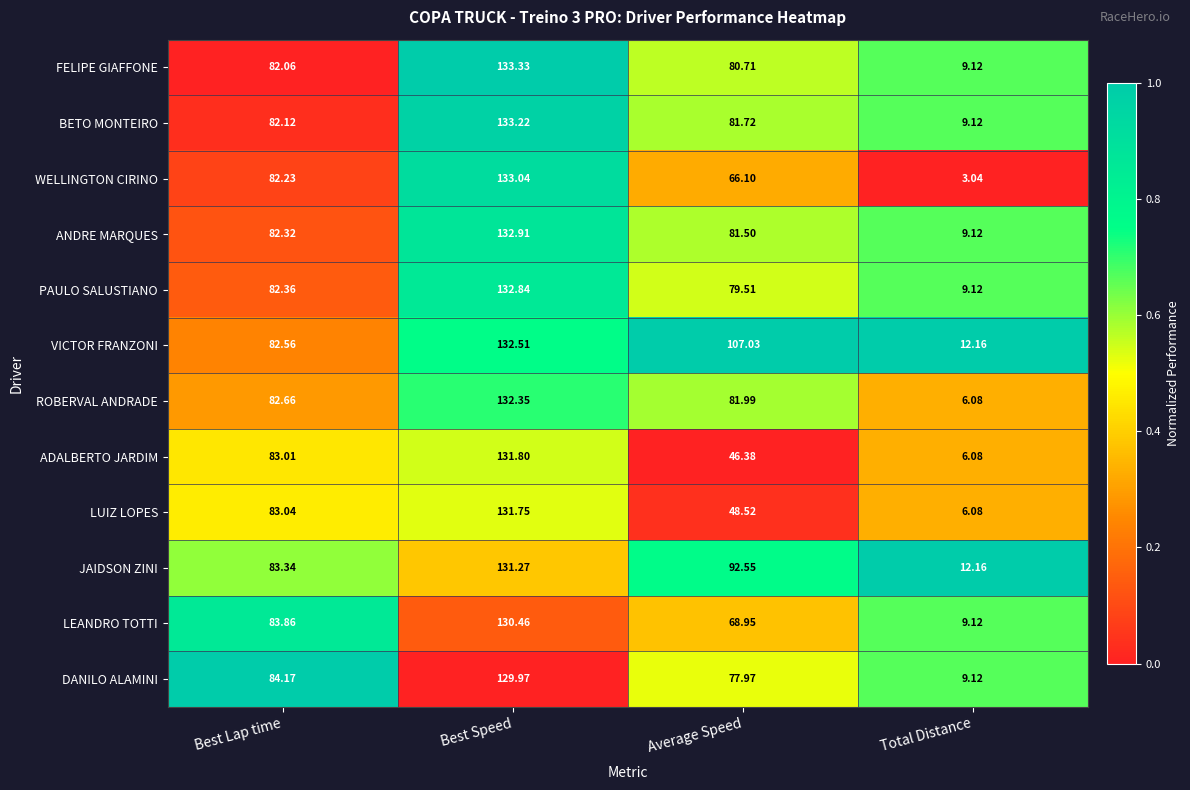

Rank the series at Average Speed from lowest to highest value.

ADALBERTO JARDIM, LUIZ LOPES, WELLINGTON CIRINO, LEANDRO TOTTI, DANILO ALAMINI, PAULO SALUSTIANO, FELIPE GIAFFONE, ANDRE MARQUES, BETO MONTEIRO, ROBERVAL ANDRADE, JAIDSON ZINI, VICTOR FRANZONI